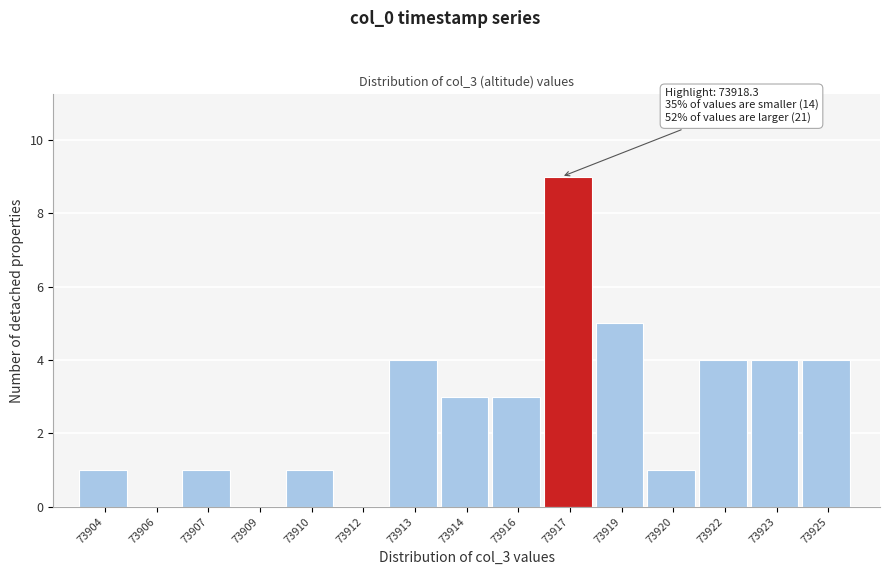

Reading right to left, transcribe all the data shown in this chart.

73925=4	73923=4	73922=4	73920=1	73919=5	73917=9	73916=3	73914=3	73913=4	73912=0	73910=1	73909=0	73907=1	73906=0	73904=1